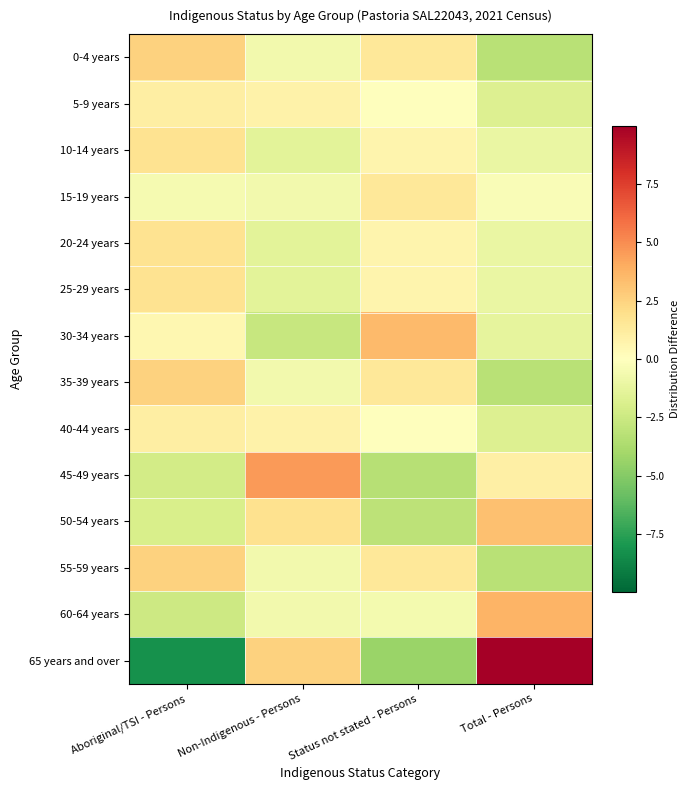

Which series changed the most between Aboriginal/TSI - Persons and Total - Persons?

65 years and over